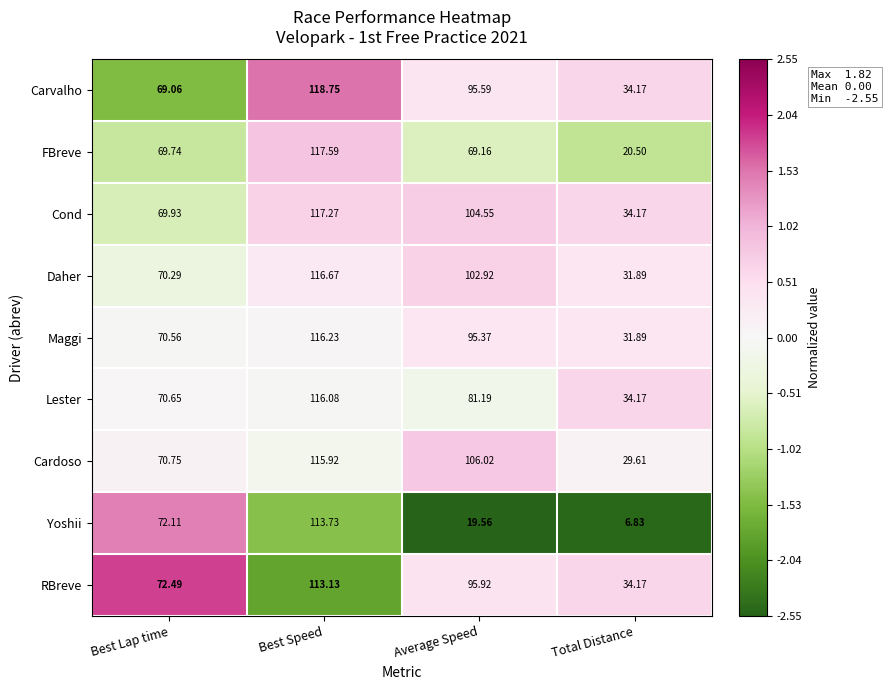

Which series changed the most between Best Lap time and Average Speed?

Yoshii